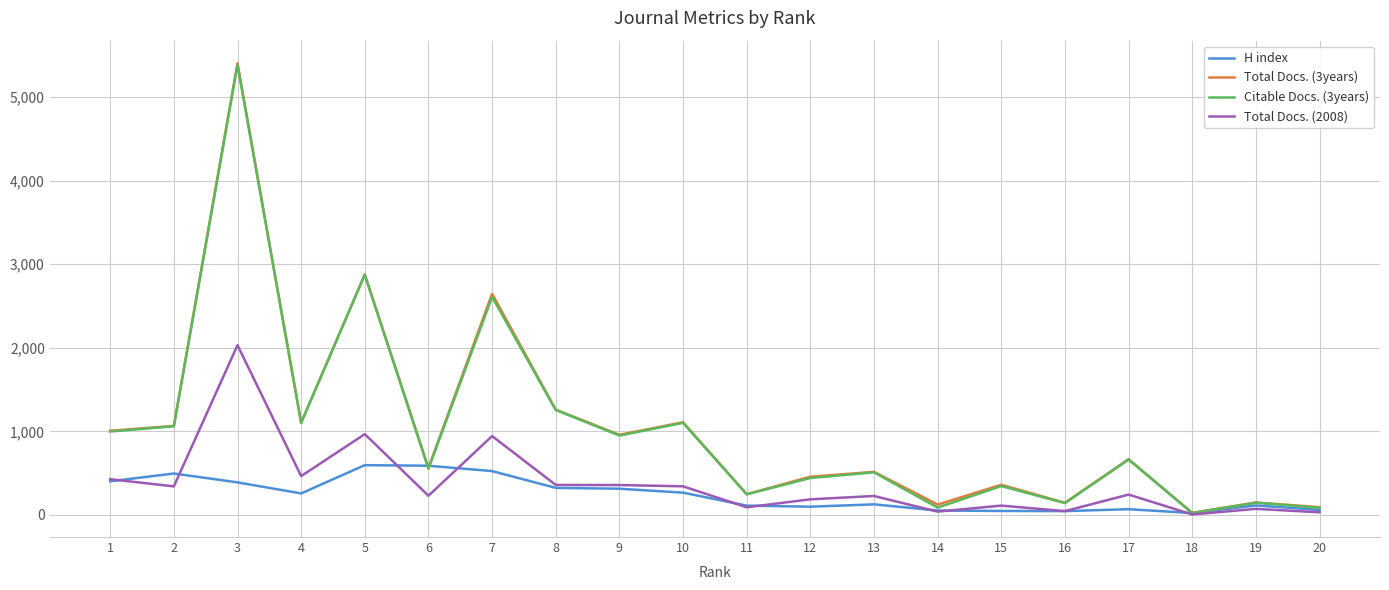

The value of Total Docs. (3years) at 11 is 248. True or false?

True